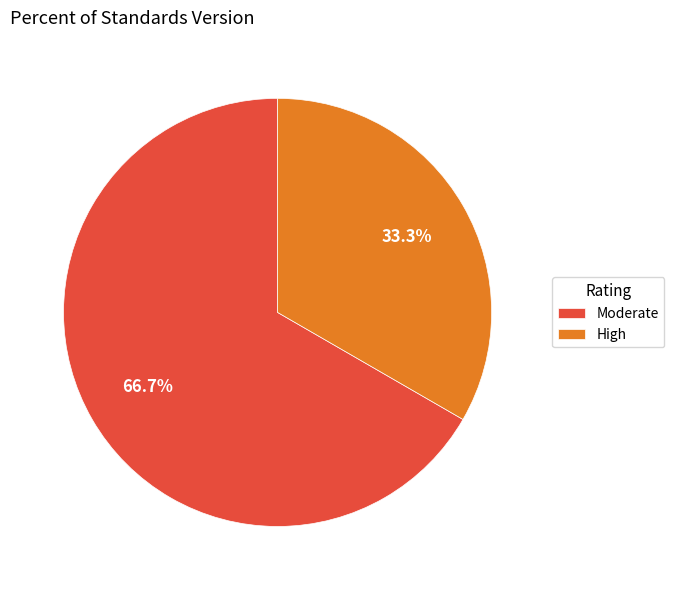

What is the largest slice in the pie chart?

Moderate